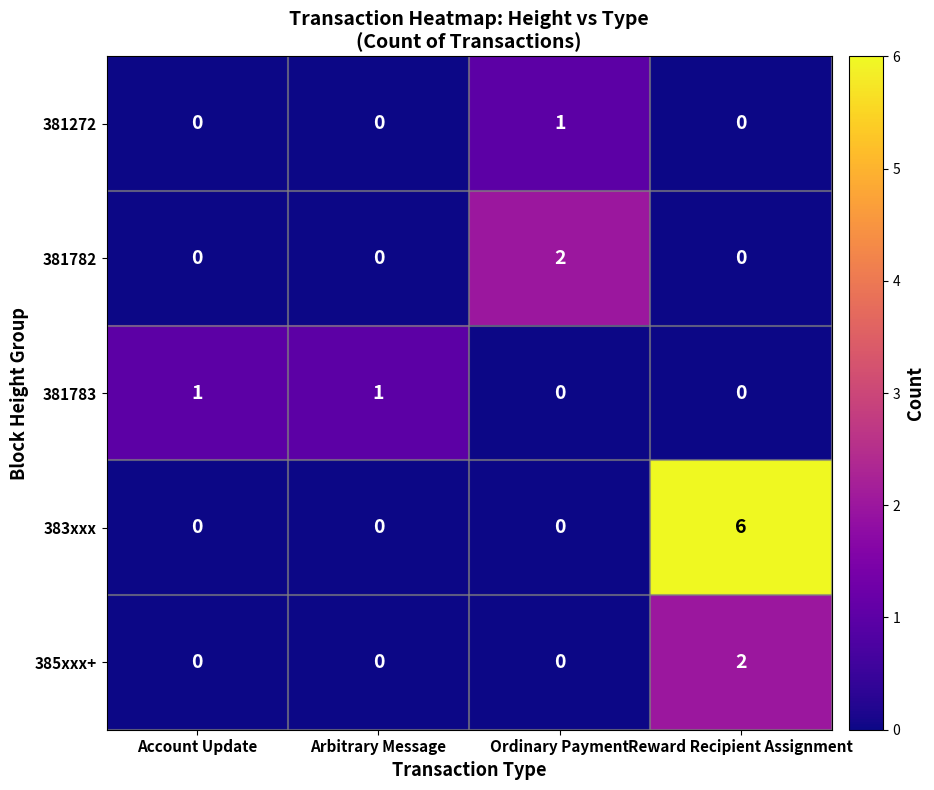

The value of 385xxx+ at Ordinary Payment is 0. True or false?

True